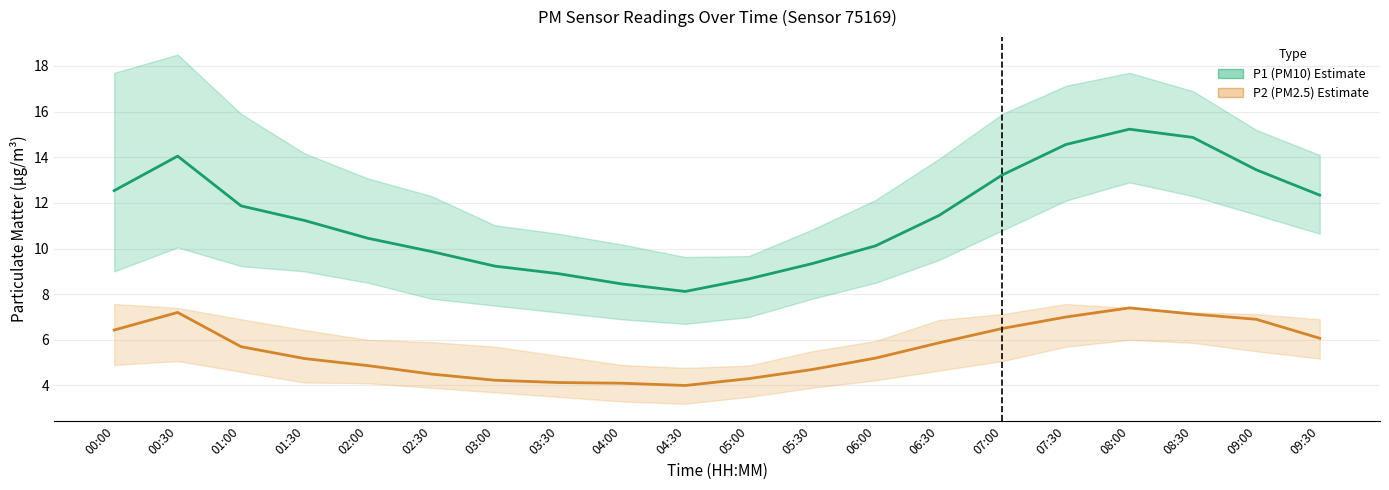

What is the smallest value displayed?

4.0